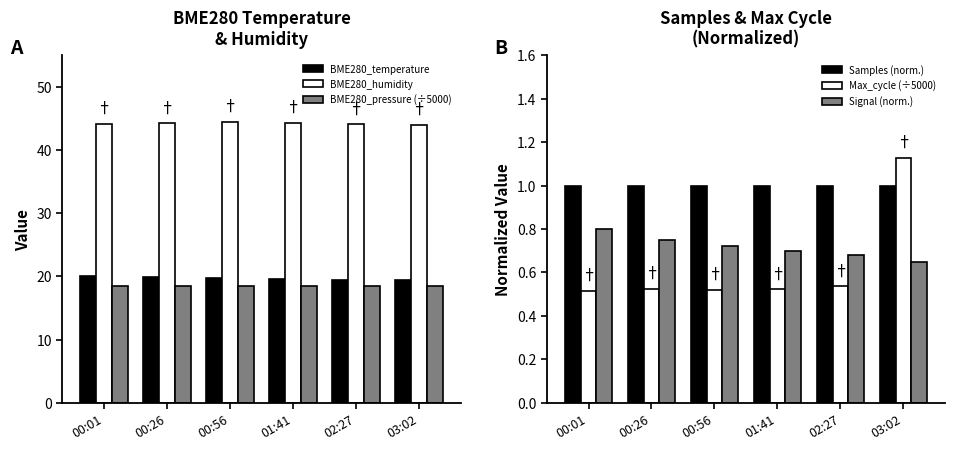

What position from the right is 00:01?

6